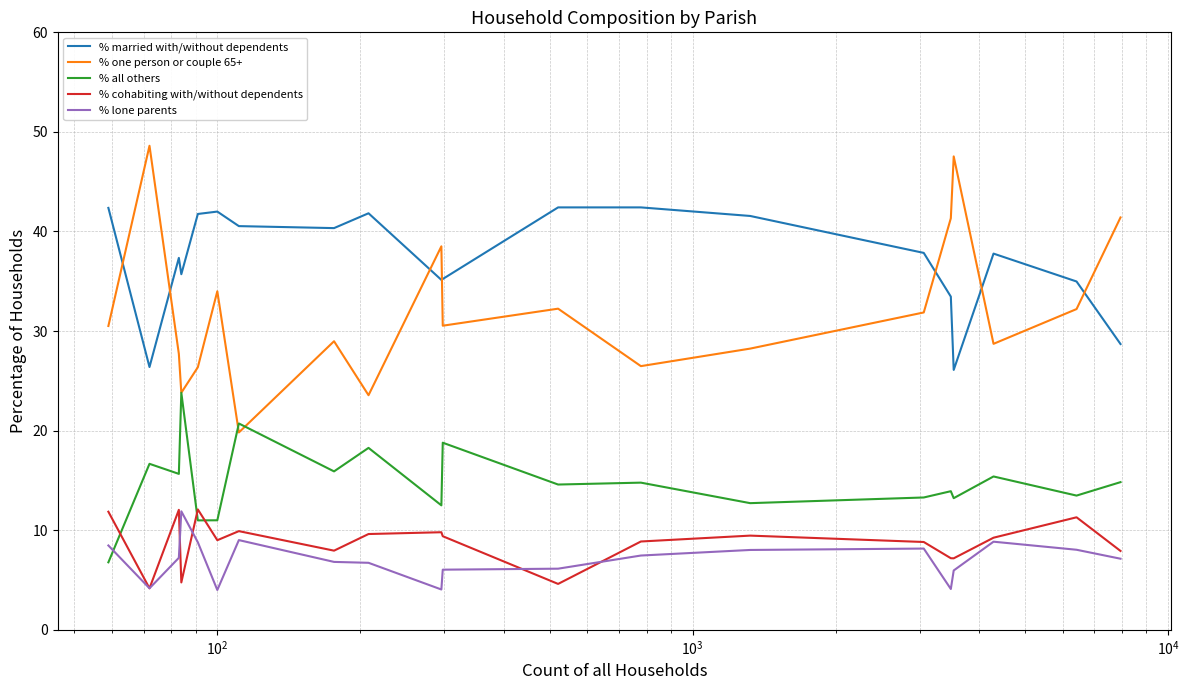

How many lines are shown in the chart?

5